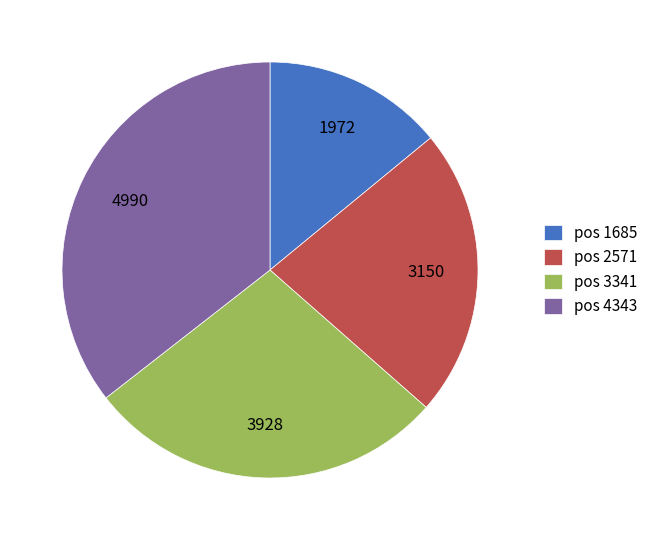

Do pos 3341 and pos 2571 together represent more than half of the pie?

Yes